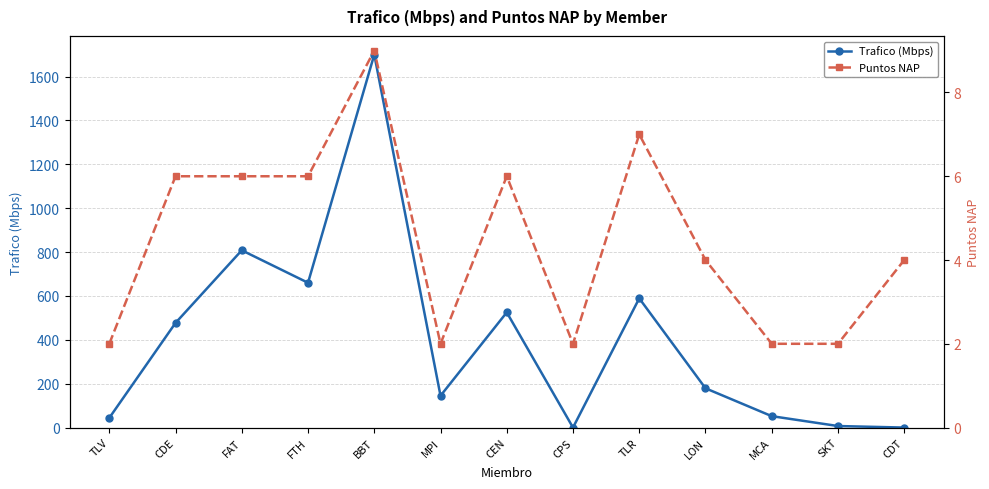

Which series ends up on top after the final intersection of Puntos NAP and Trafico (Mbps)?

Puntos NAP